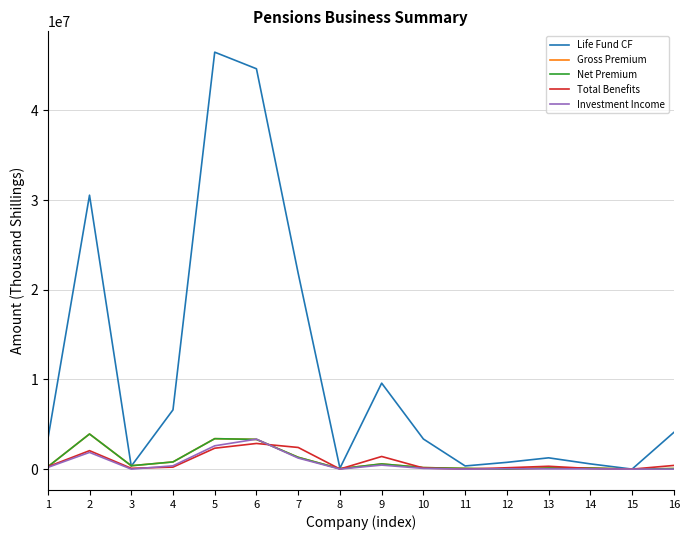

After their last crossing, which series has the higher values: Investment Income or Gross Premium?

Gross Premium